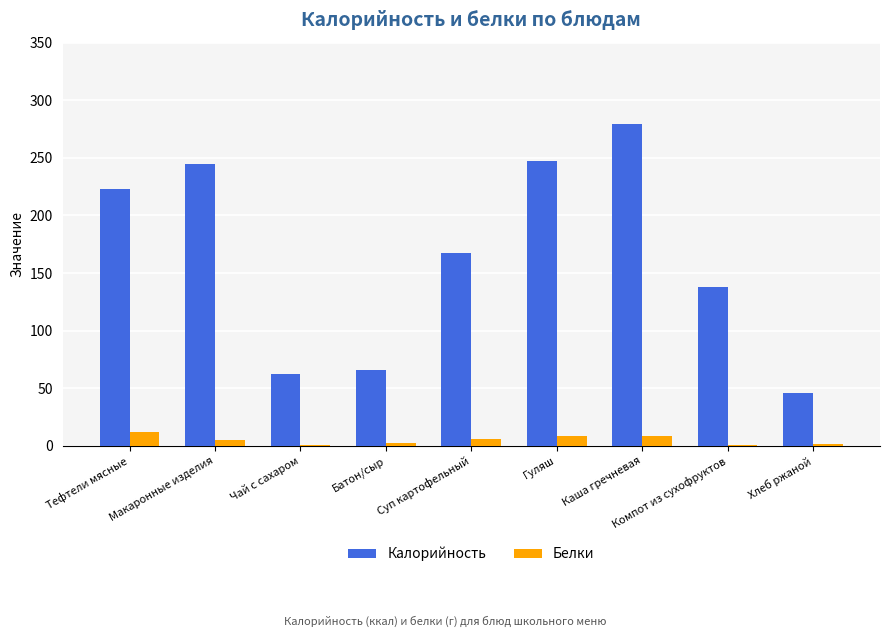

Does the chart contain stacked bars?

No